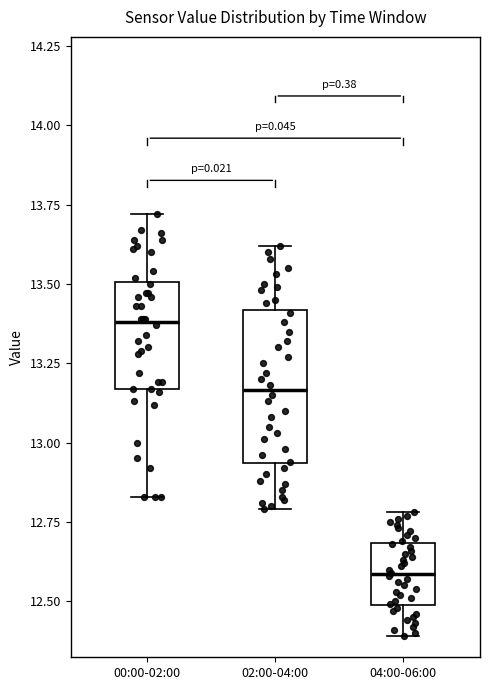

Reading left to right, read every box against the y-axis: the position of its median line, the range the box covers, and the ends of its whiskers. The values are not printed on the chart, so give them approximately, as read against the axis.

00:00-02:00: median 13.40, box 13.15 to 13.50, whiskers 12.85 to 13.70
02:00-04:00: median 13.15, box 12.95 to 13.40, whiskers 12.80 to 13.60
04:00-06:00: median 12.60, box 12.50 to 12.70, whiskers 12.40 to 12.80